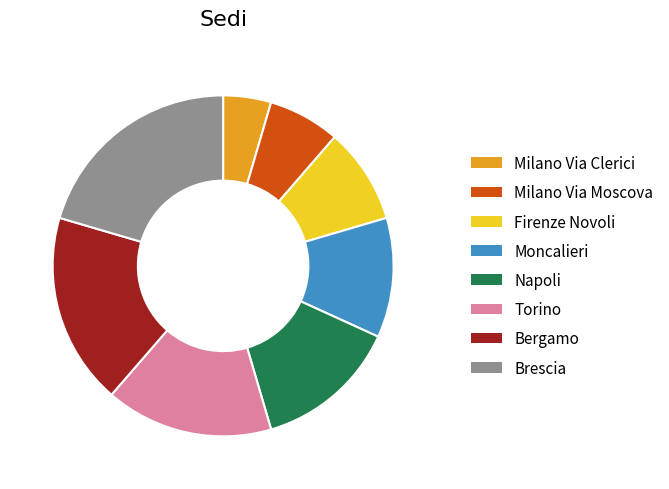

Which slice is the largest?

Brescia